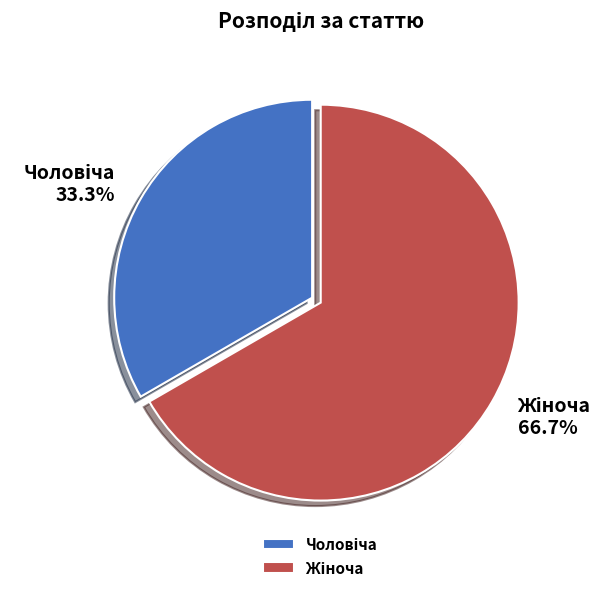

Does any single category account for the majority?

Yes